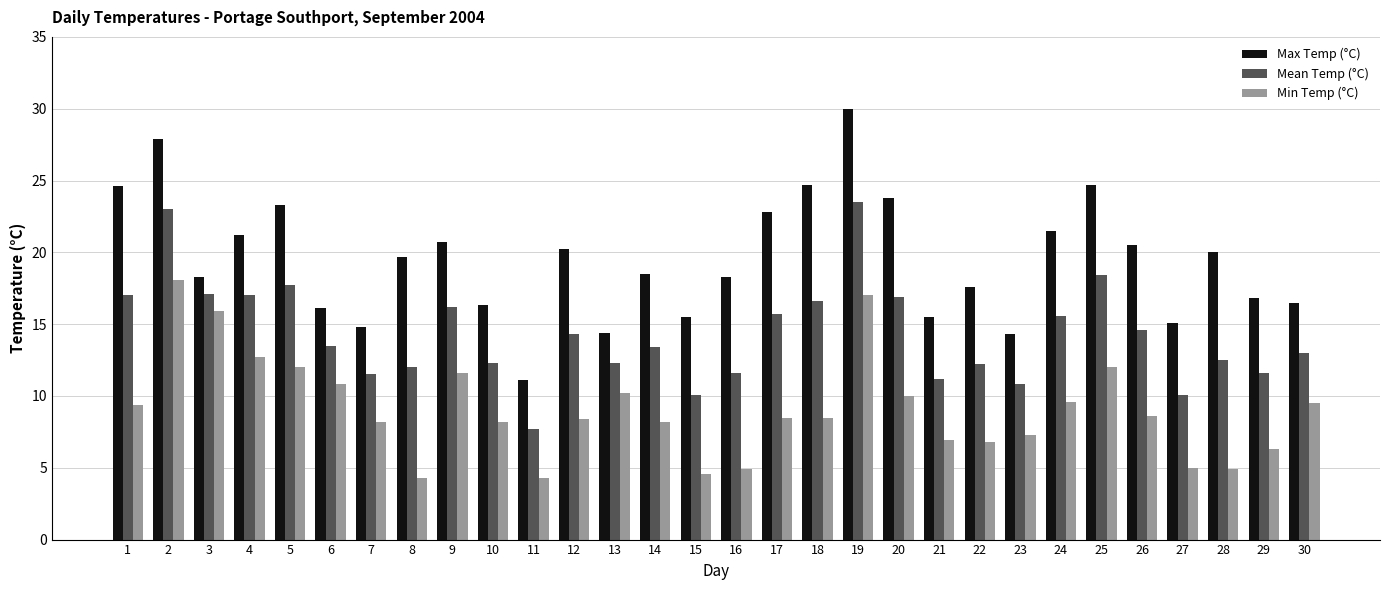

What is the spread (max minus min) of values at 8?

15.4